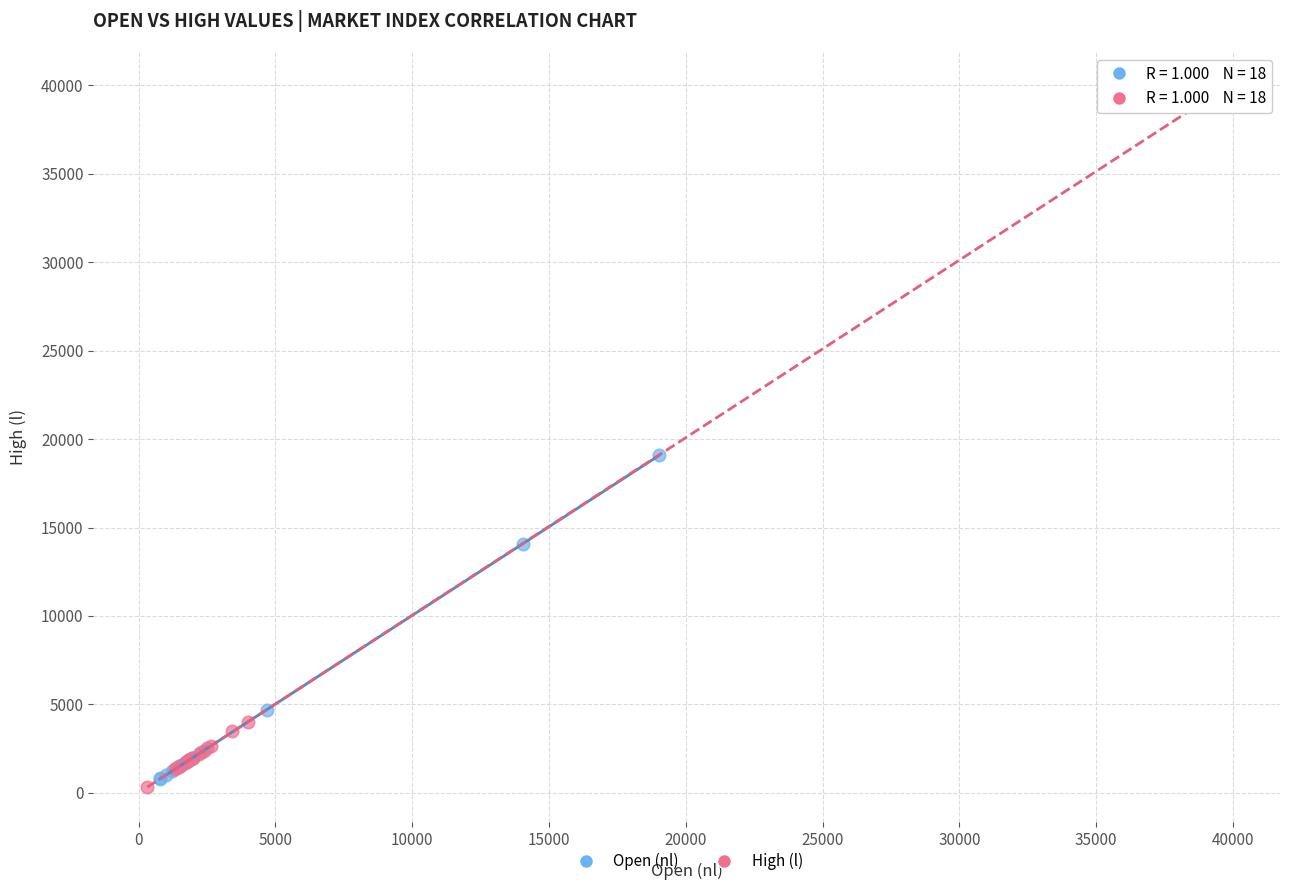

Which series reaches the maximum Y coordinate?

High (l)